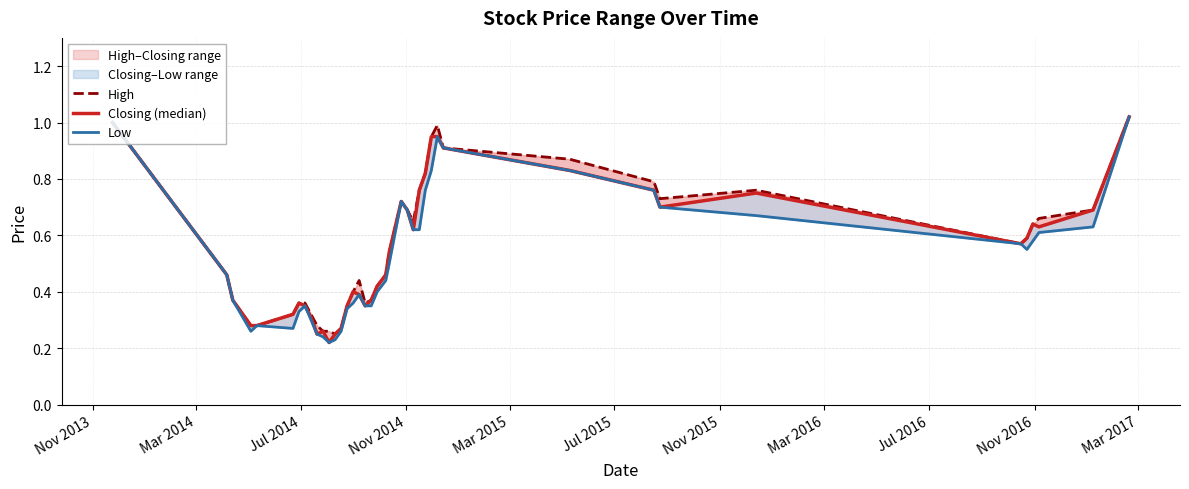

True or false: Low and High intersect in this chart.

False